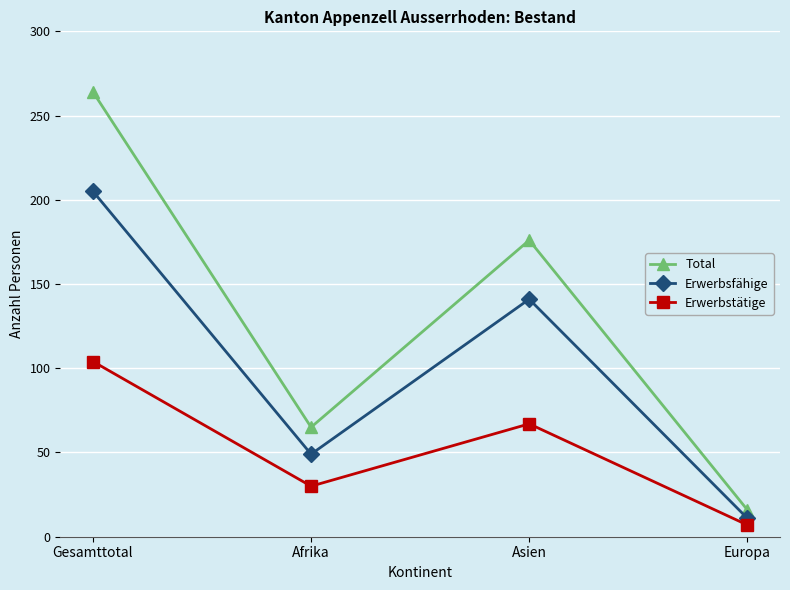

The value of Erwerbstätige at Afrika is 30. True or false?

True